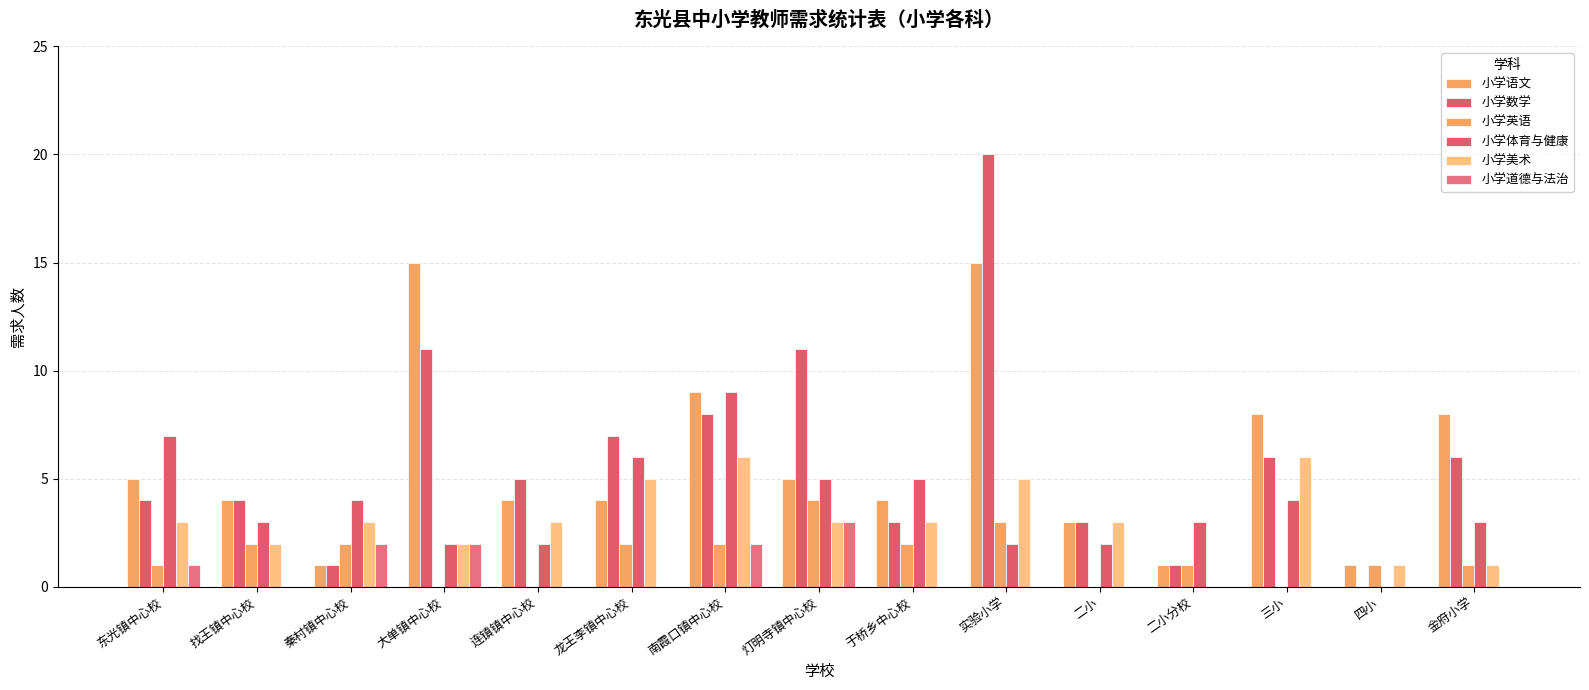

How many distinct data groups are displayed?

6